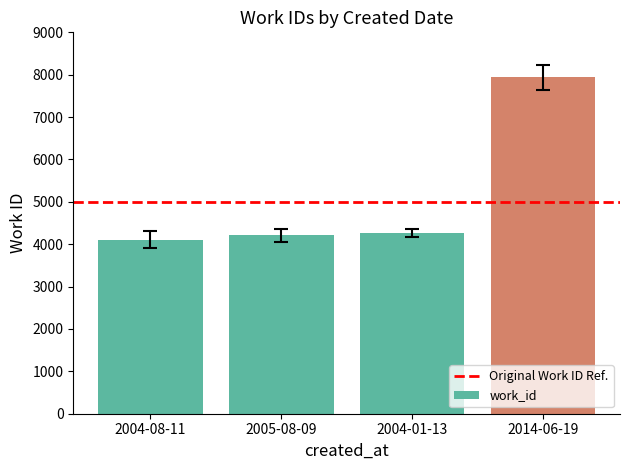

What is the difference between the maximum and minimum values?

3825